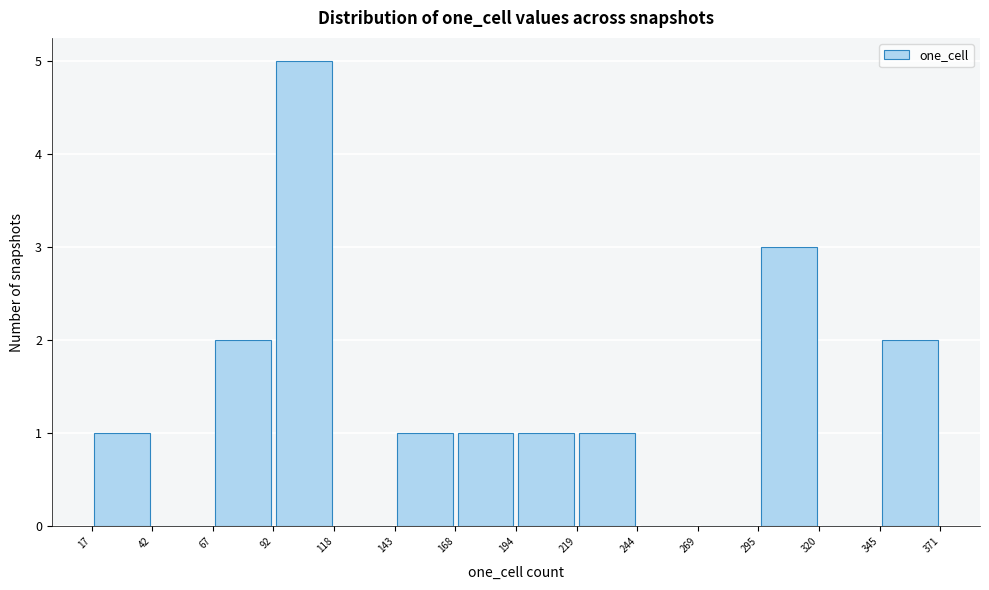

Reading left to right, list every bar in this chart as the range it spans on the x-axis followed by its height. The values are not printed on the chart, so give them approximately, as read against the axis.

17 to 42: 1
42 to 67: 0
67 to 92: 2
92 to 118: 5
118 to 143: 0
143 to 168: 1
168 to 194: 1
194 to 219: 1
219 to 244: 1
244 to 269: 0
269 to 295: 0
295 to 320: 3
320 to 345: 0
345 to 371: 2